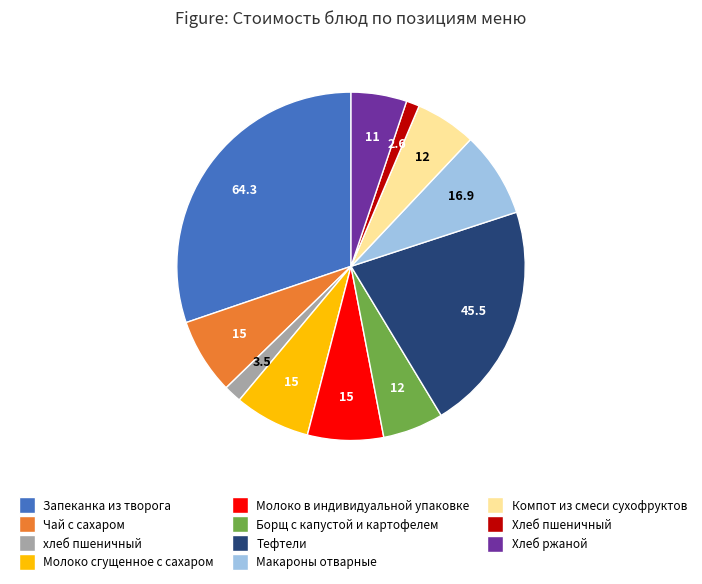

Which has a higher value, Молоко сгущенное с сахаром or Макароны отварные?

Макароны отварные